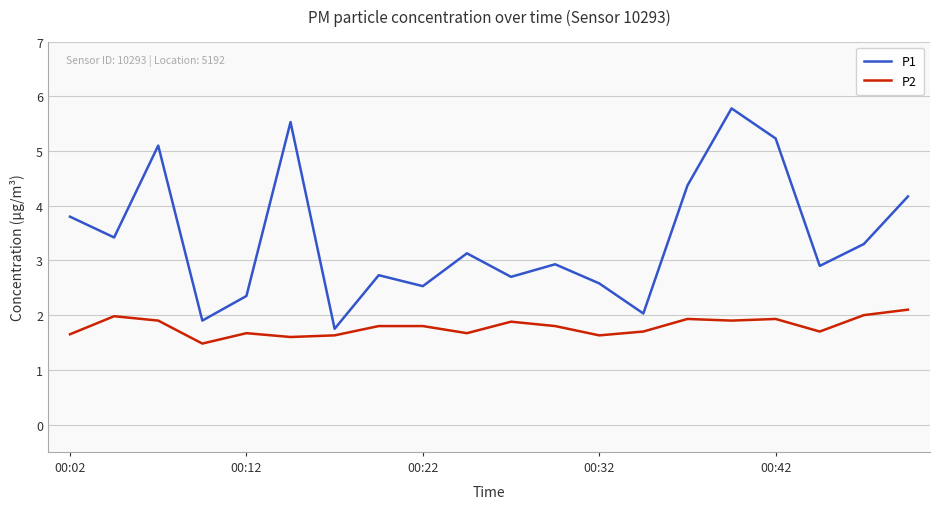

What are all the series names shown in the legend?

P1, P2